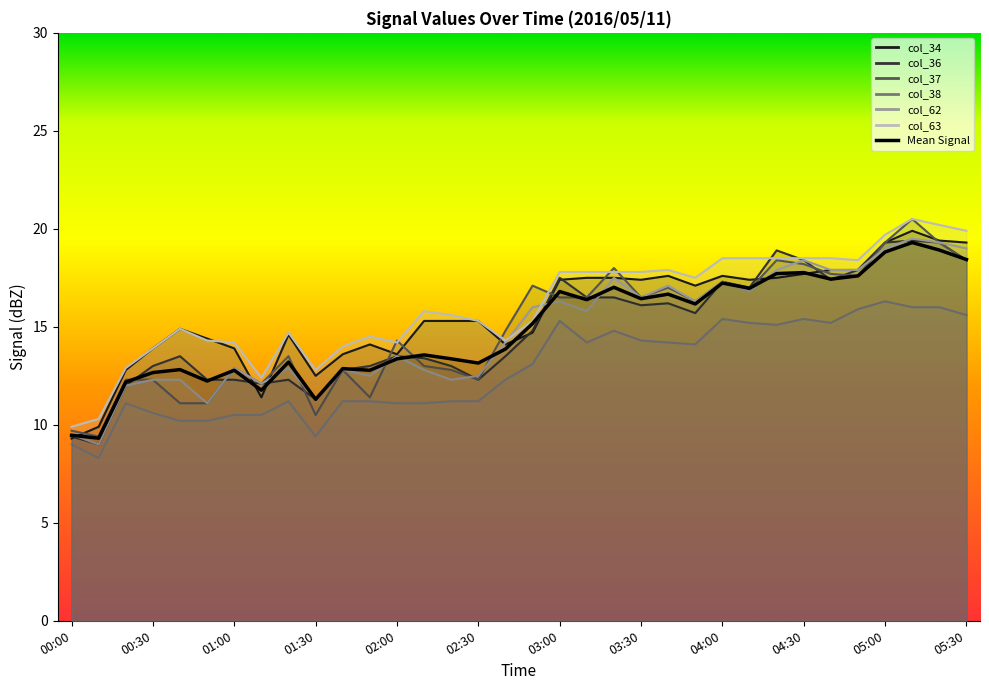

The chart shows a value of 18.4 at 02:00. True or false?

False